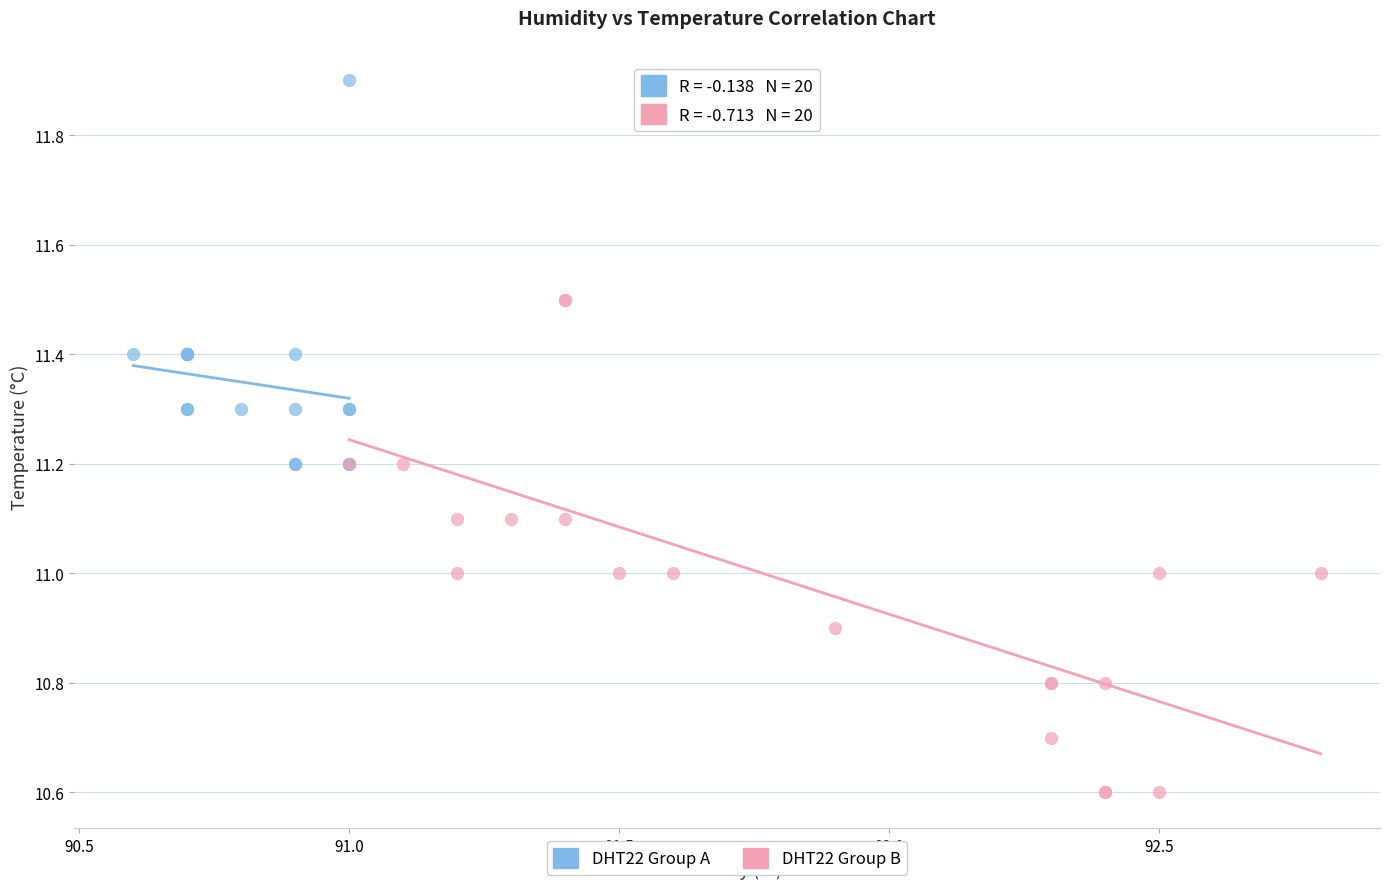

Which series reaches the minimum Y coordinate?

DHT22 Group B